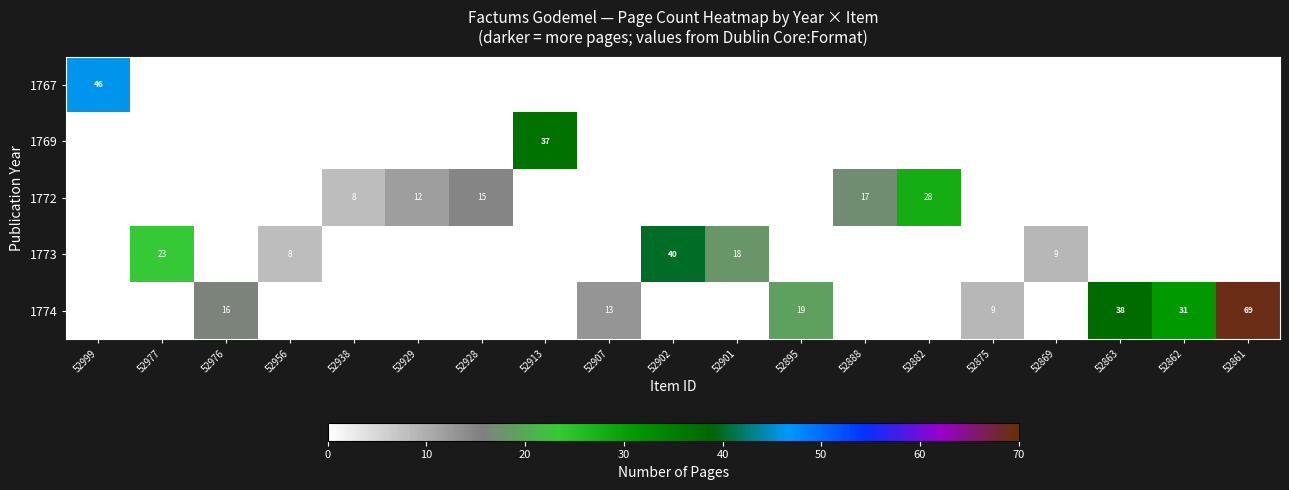

True or false: 1774 has a value of 9 at 52875.

True